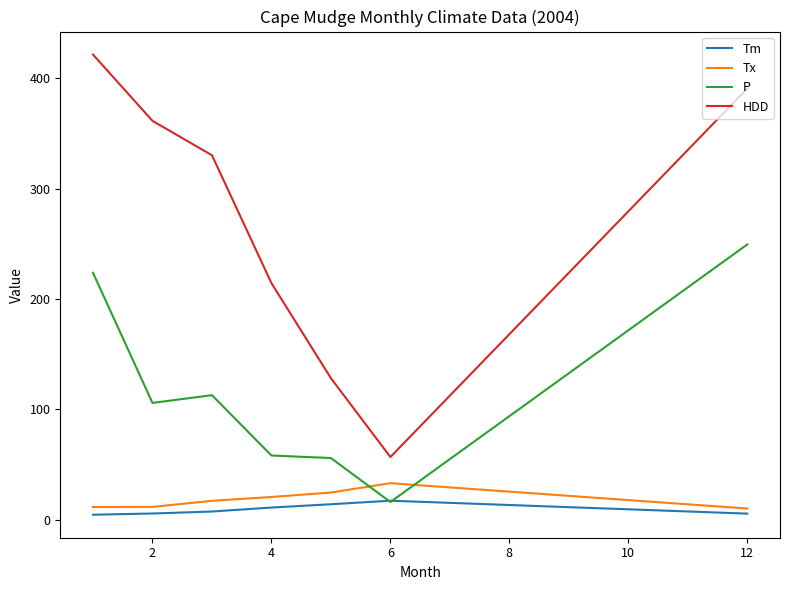

What is the maximum value shown in the chart?

421.7